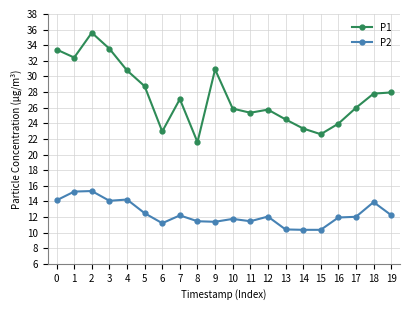

What value does the P2 series have at 12?

12.1